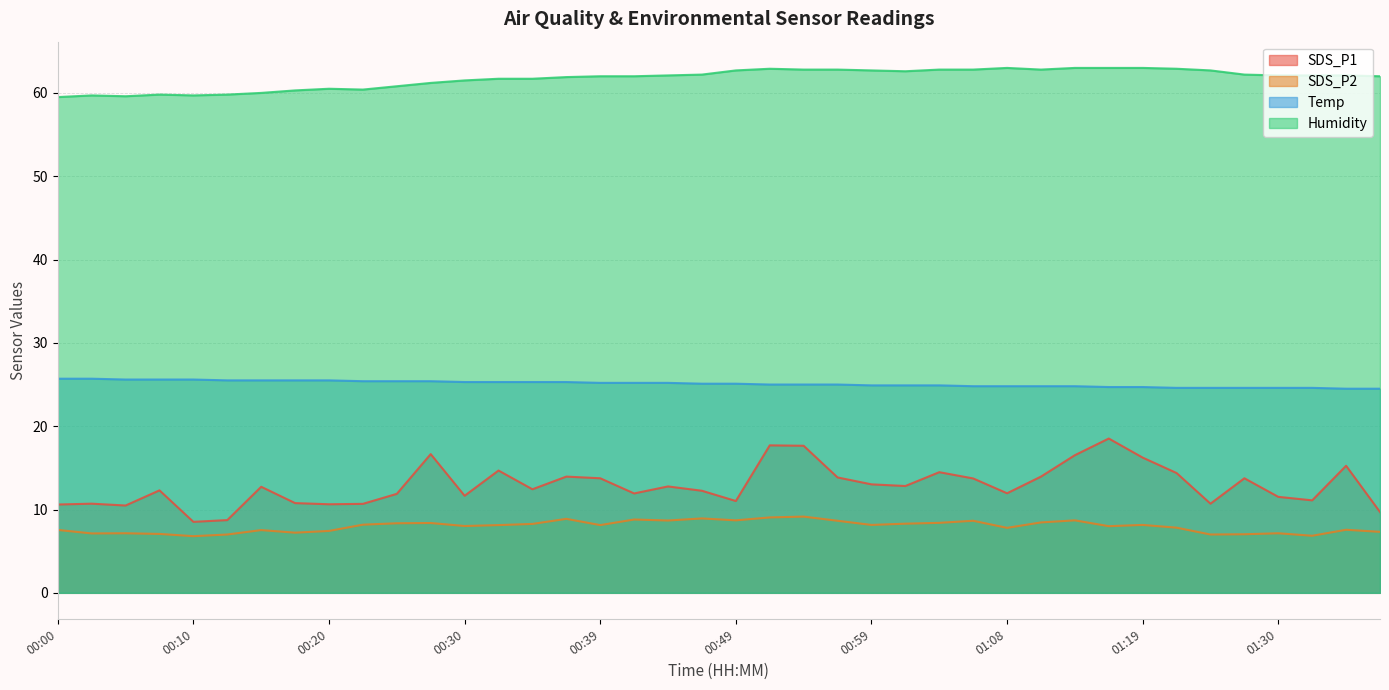

Does the chart display data point markers on the line(s)?

No